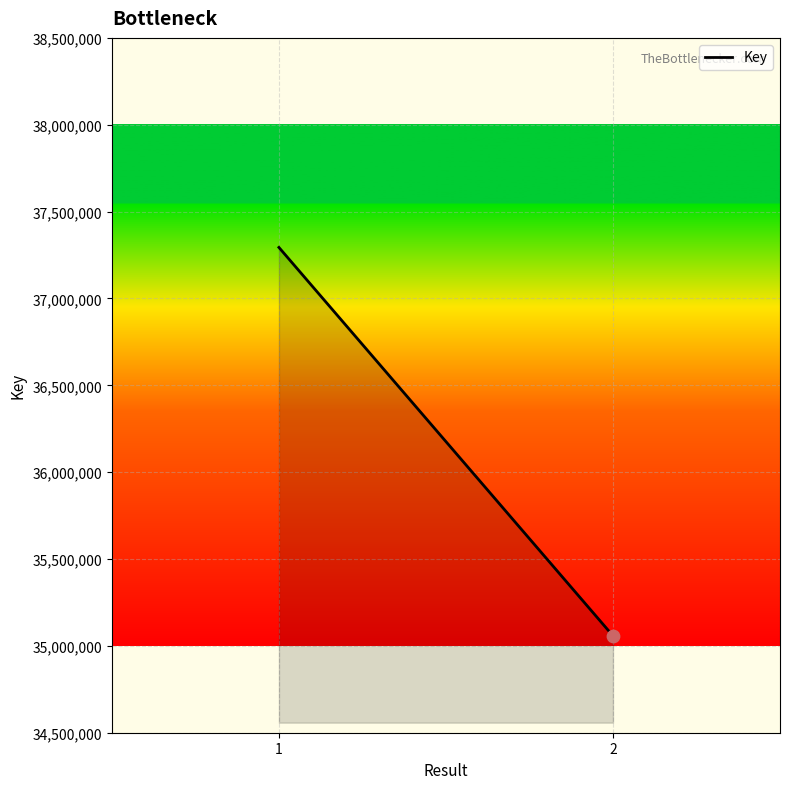

Approximately how many times larger is the value at 1 compared to 2?

1.1